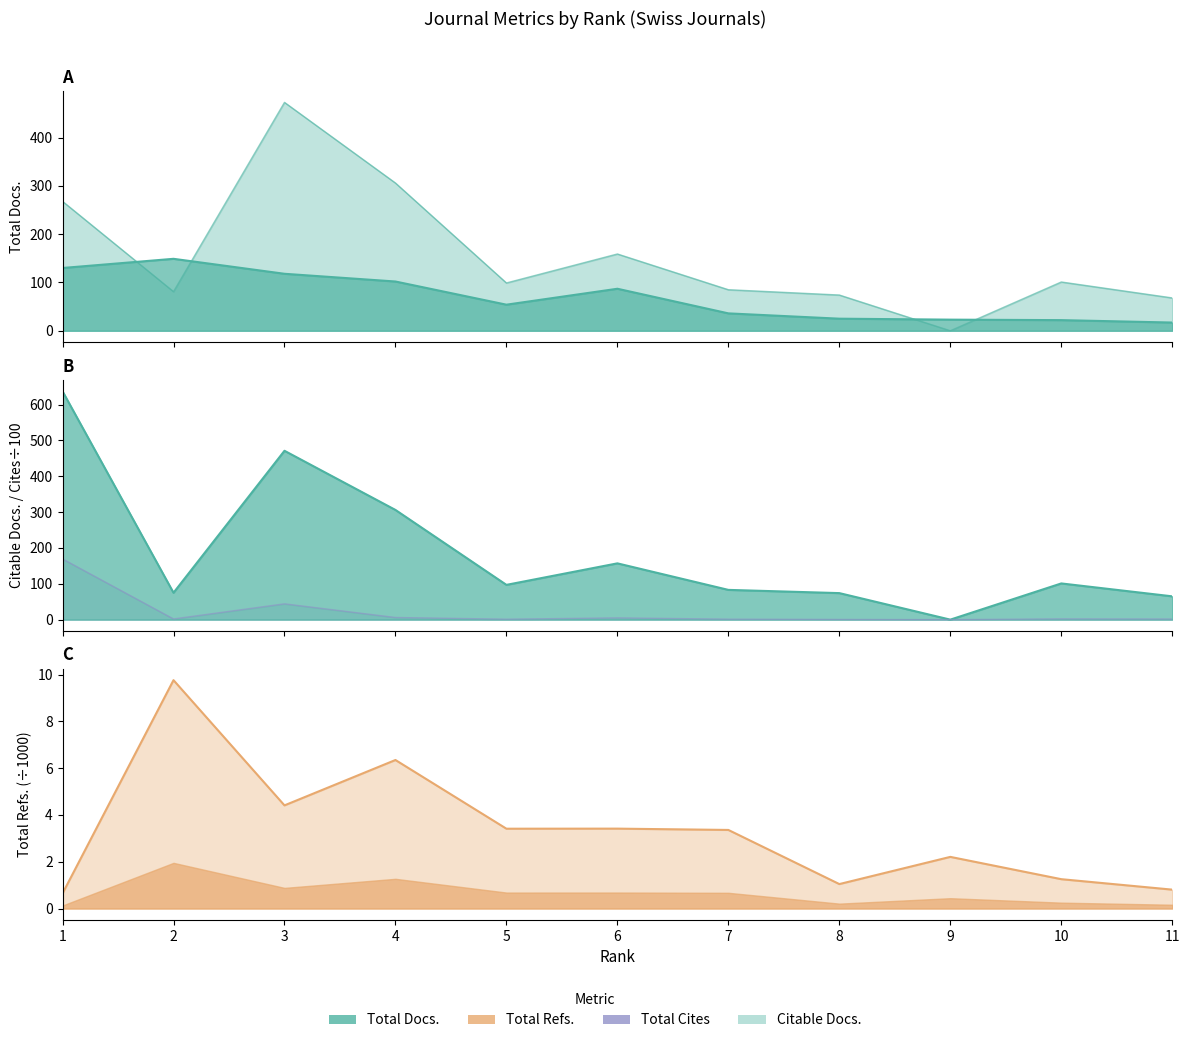

True or false: Total Docs. (2015) has a value of 10.2 at 10.

False